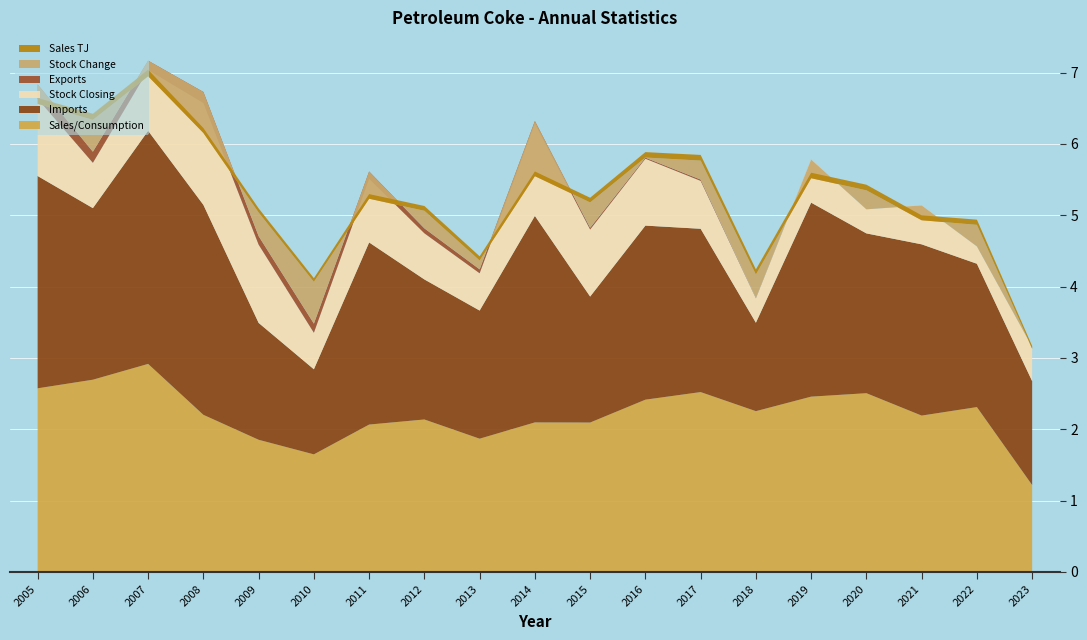

Reading left to right, what are all the values shown in this chart?

Sales/Consumption: 257477.0	269541.0	291691.0	220312.0	185337.0	164881.0	206675.0	213779.0	186854.0	209695.0	209509.0	241554.0	252192.0	225437.0	245795.0	250626.0	219240.0	231150.0	121889.0
Imports: 297594.0	240491.0	326712.0	294306.0	163807.0	119257.0	255236.0	196280.0	179586.0	289424.0	176569.0	243972.0	228894.0	123959.0	271918.0	223986.0	240033.0	200911.0	145580.0
Stock Closing: 108204.0	63504.0	85288.0	142757.0	109661.0	51149.0	89290.0	64673.0	52238.0	129403.0	93946.0	93762.0	67138.0	34244.0	60367.0	33756.0	54549.0	24309.0	48000.0
Exports: 20199.0	15567.0	13030.0	15482.0	11969.0	12849.0	10161.0	6952.0	5534.0	3504.0	2539.0	1485.0	1842.0	505.0	0.0	9.0	0.0	0.0	0.0
Stock Change: -27248.0	44700.0	-21784.0	-57469.0	33096.0	58512.0	-38141.0	24617.0	12435.0	-77165.0	35457.0	184.0	26624.0	32894.0	-26123.0	26611.0	-20793.0	30240.0	-2544.0
Sales TJ: 8238.7	8463.6	9159.1	6917.8	5819.6	5177.3	6489.6	6712.7	5867.2	6584.4	6578.6	7584.8	7918.8	7078.7	7718.0	7869.7	6884.1	7258.1	3827.3